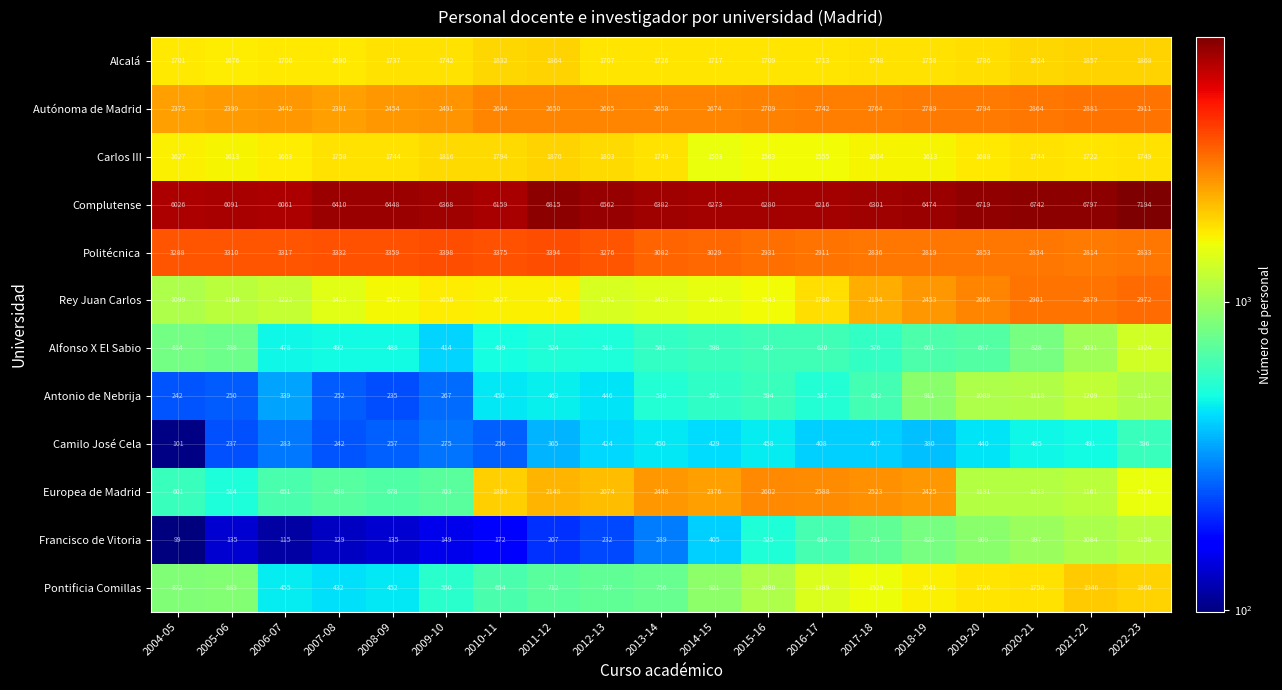

What is the sum of all Europea de Madrid values?

29863